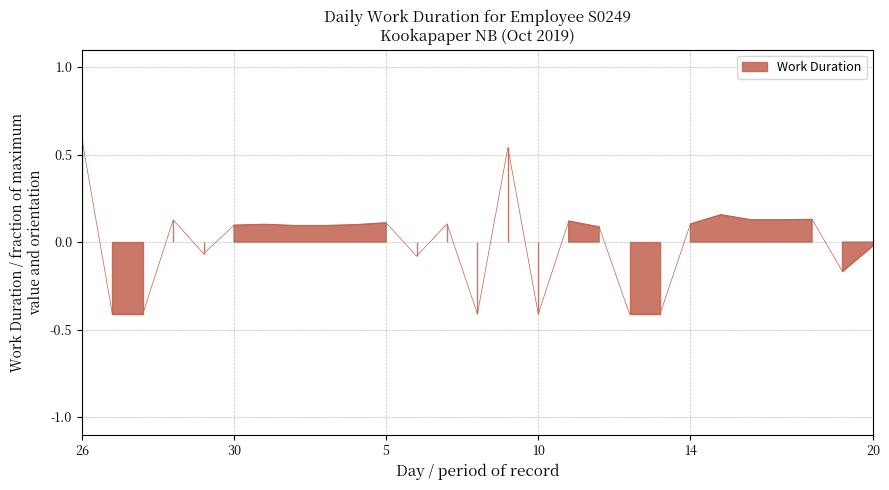

Reading left to right, list all the values displayed in this chart.

0.6	-0.4	-0.4	0.1	-0.1	0.1	0.1	0.1	0.1	0.1	0.1	-0.1	0.1	-0.4	0.5	-0.4	0.1	0.1	-0.4	-0.4	0.1	0.2	0.1	0.1	0.1	-0.2	-0.0